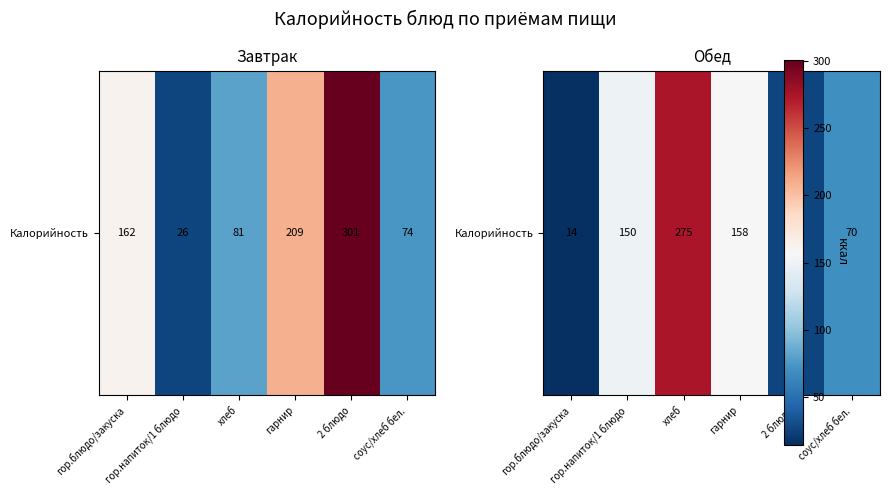

Rank the categories by value from lowest to highest.

гор.блюдо/закуска, 2 блюдо, соус/хлеб бел., гор.напиток/1 блюдо, гарнир, хлеб